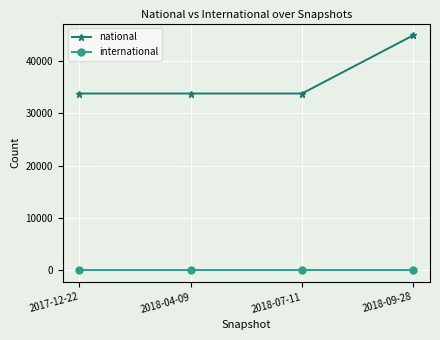

Which series has the largest total across all categories?

national